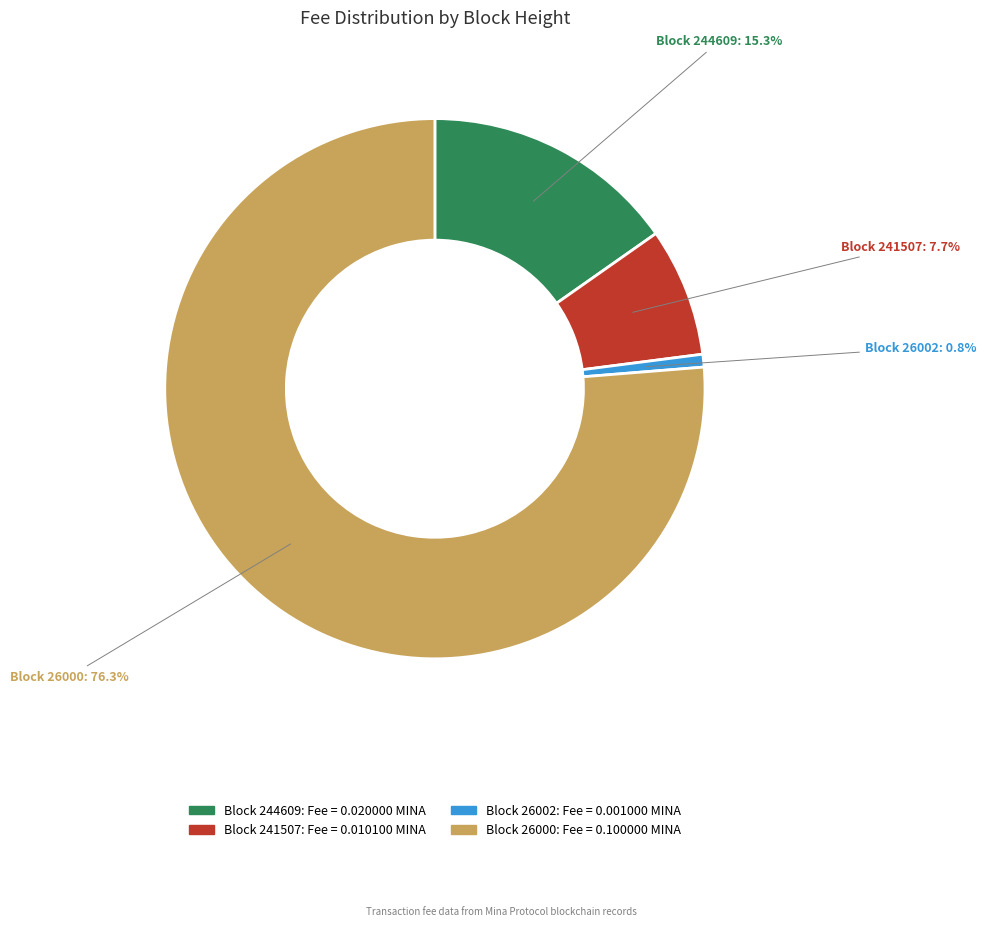

Does any single category account for the majority?

Yes